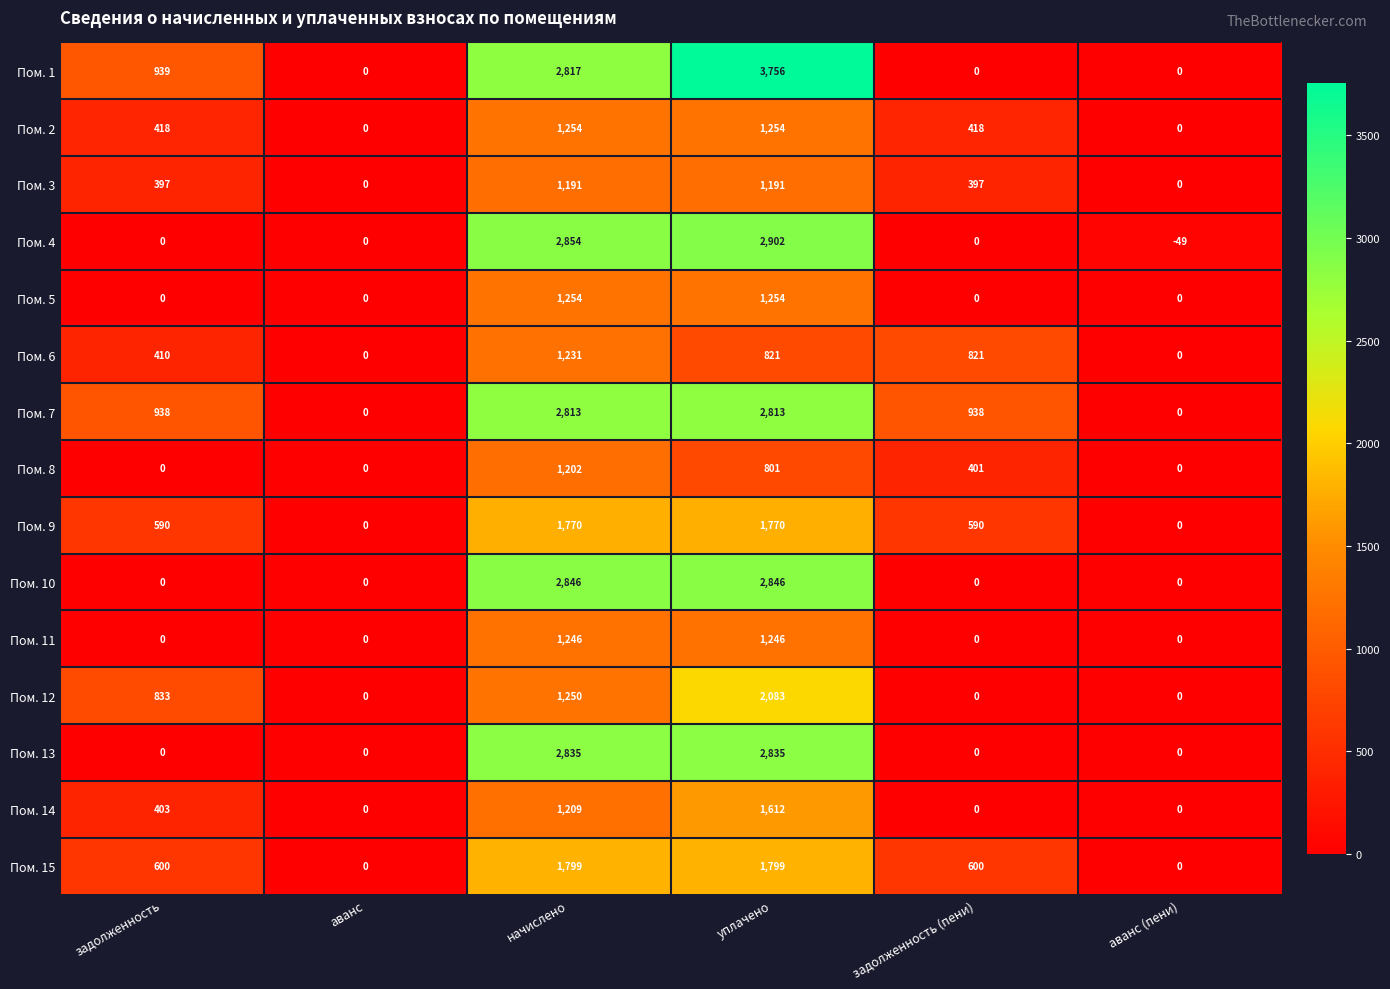

How many values in Пом. 9 are above zero?

4